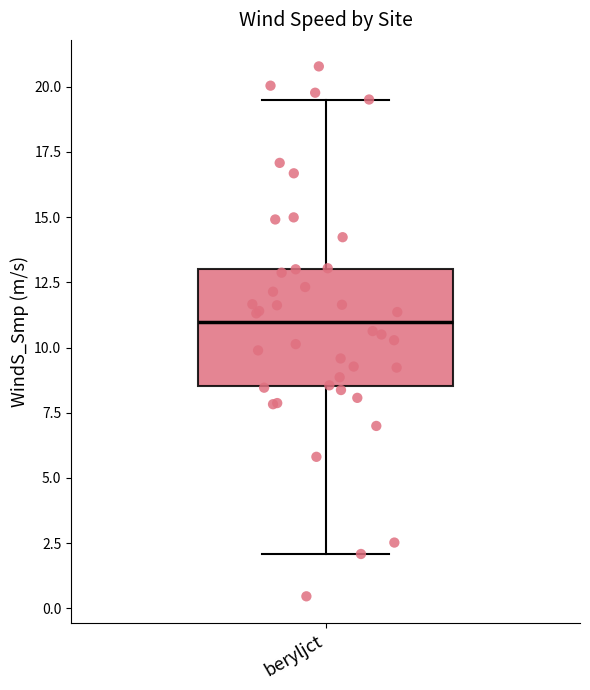

Transcribe this box plot: give where the median line is, the range the box spans, and where the two whiskers end, as read against the y-axis. The values are not printed on the chart, so give them approximately, as read against the axis.

median 11.0, box 8.5 to 13.0, whiskers 2.0 to 19.5